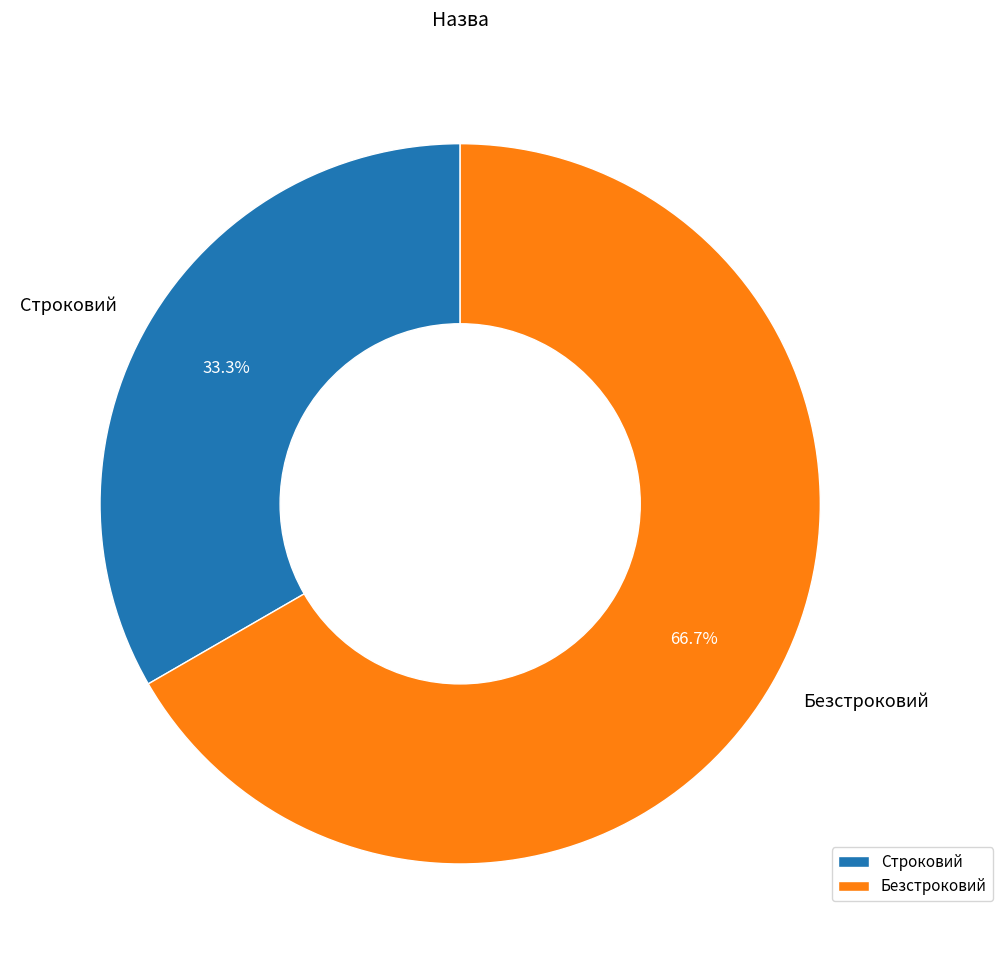

What percentage is NOT represented by Строковий?

66.7%